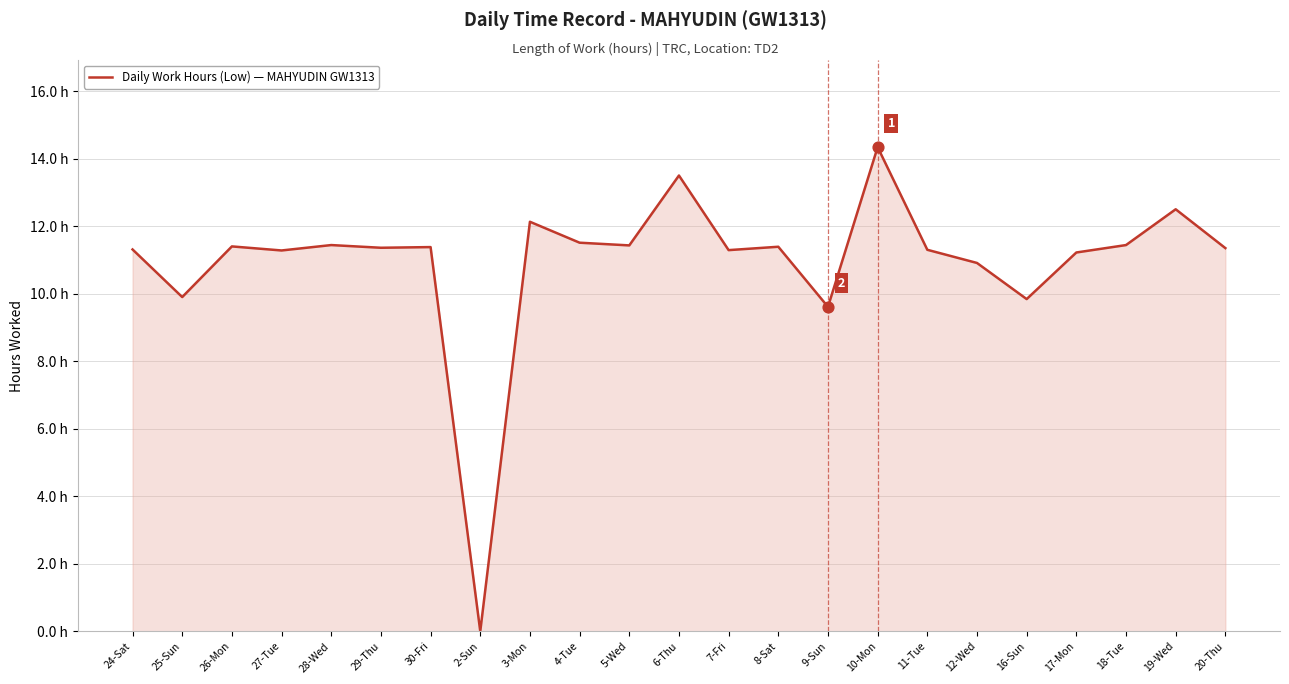

Does the chart have visible grid lines?

Yes